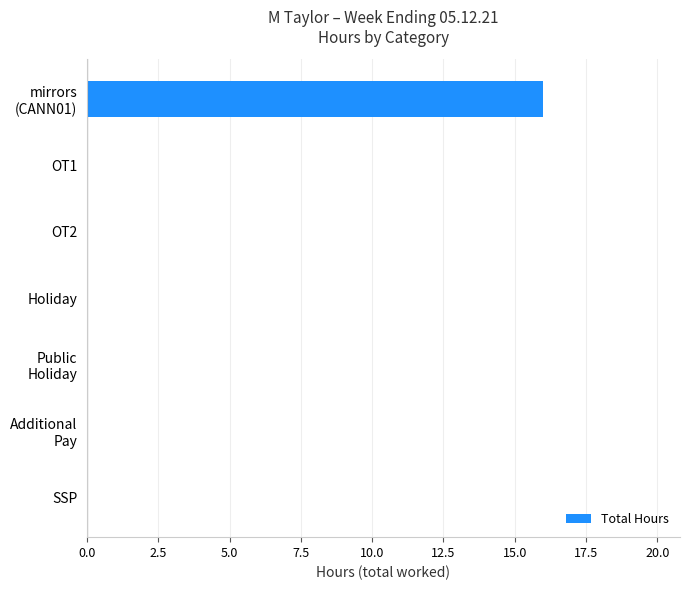

What is the greatest value displayed?

16